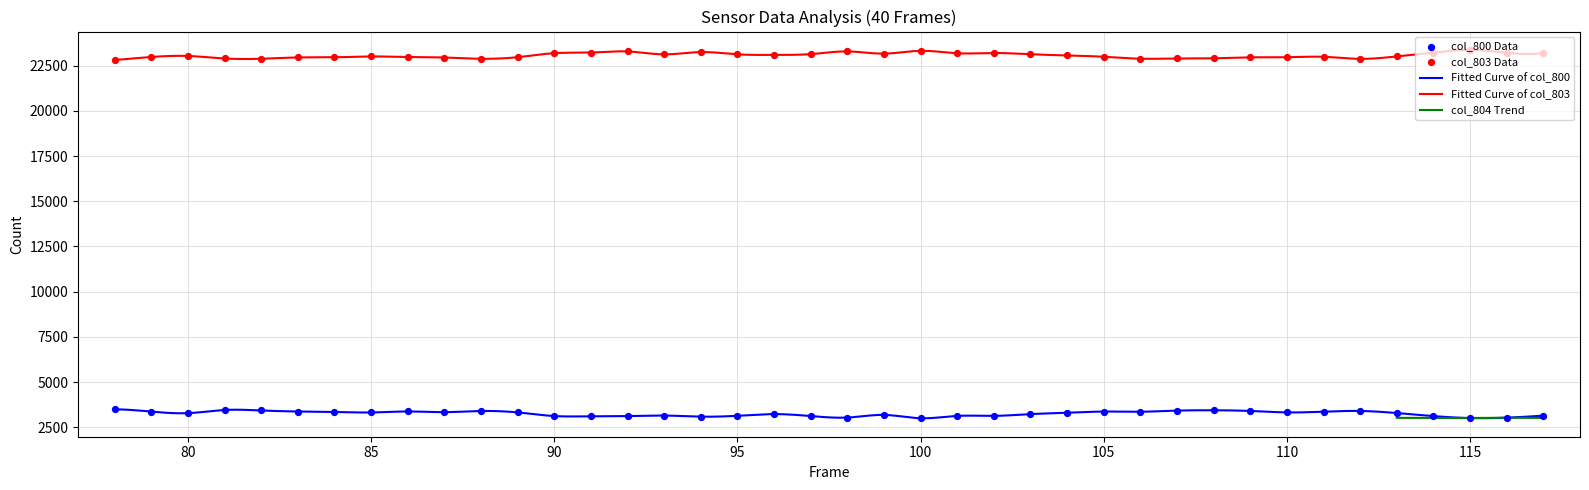

Which series has the largest total across all categories?

col_803